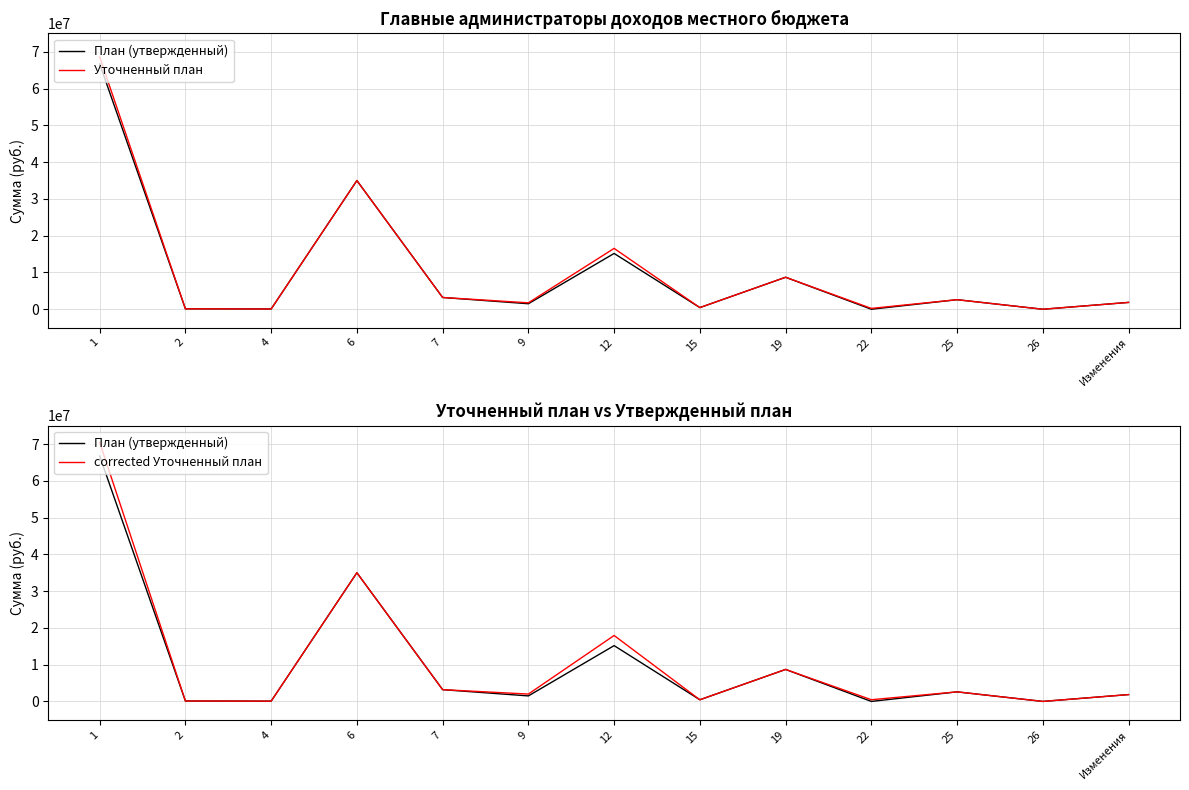

List the labels in order of Уточненный план value, largest first.

1, 6, 12, 19, 7, 25, Изменения, 9, 15, 22, 2, 4, 26